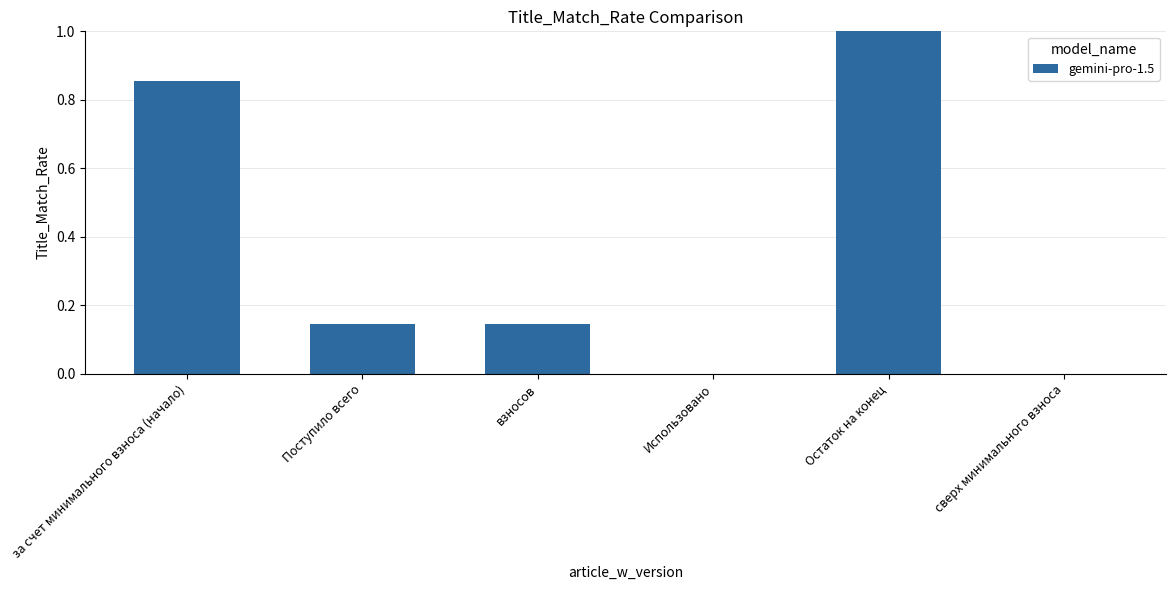

True or false: the data shows -0.4 at Использовано.

False